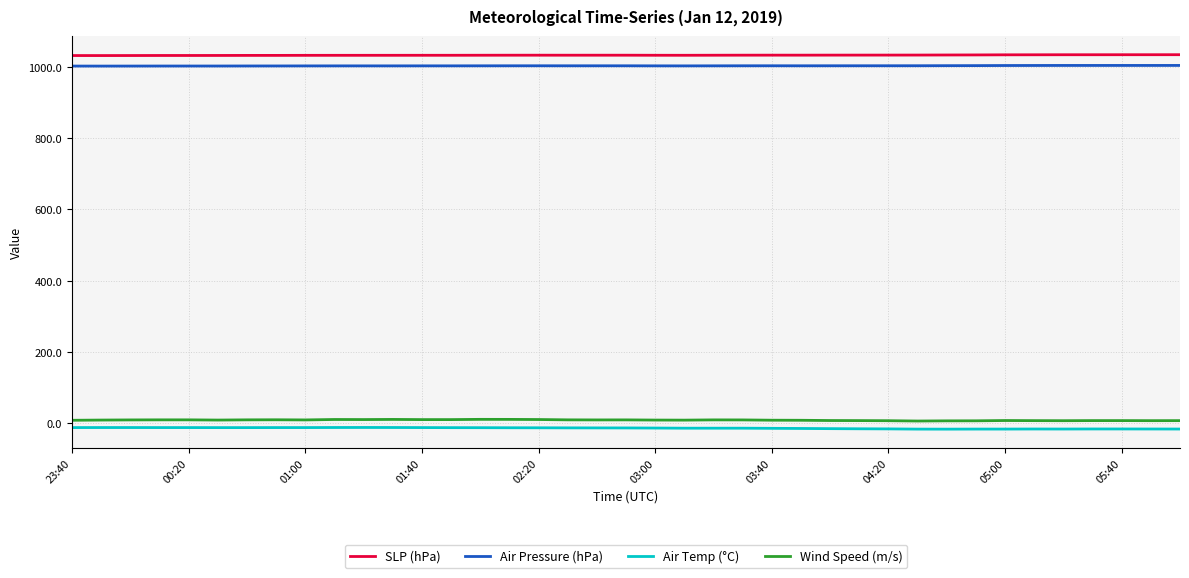

True or false: SLP (hPa) has more than 1 interior local peaks.

True